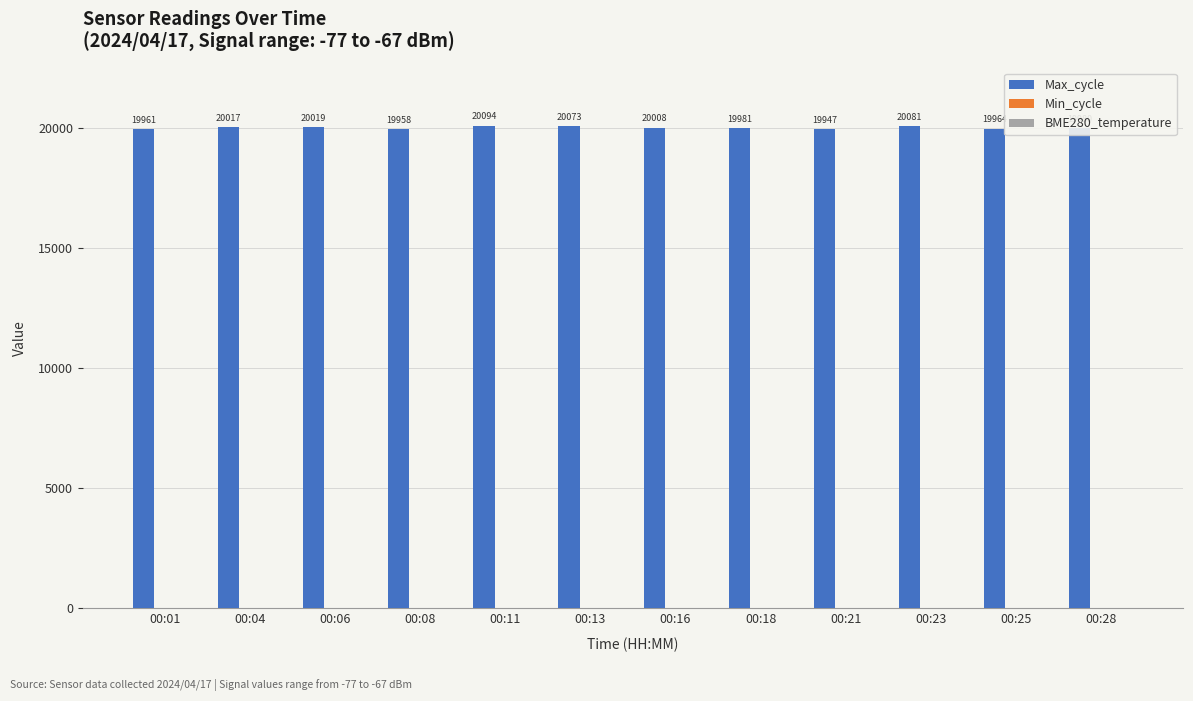

Which series has the largest total across all categories?

Max_cycle